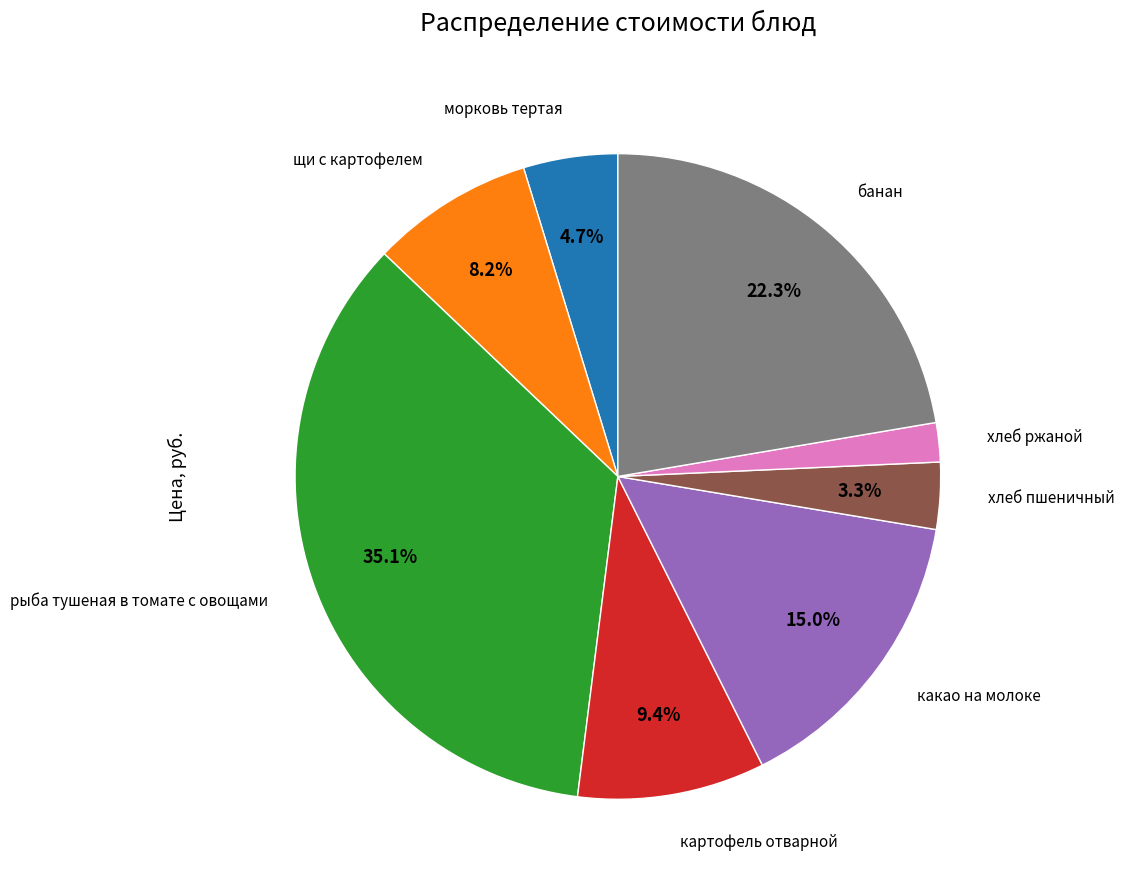

Is there any slice that represents more than half of the pie?

No